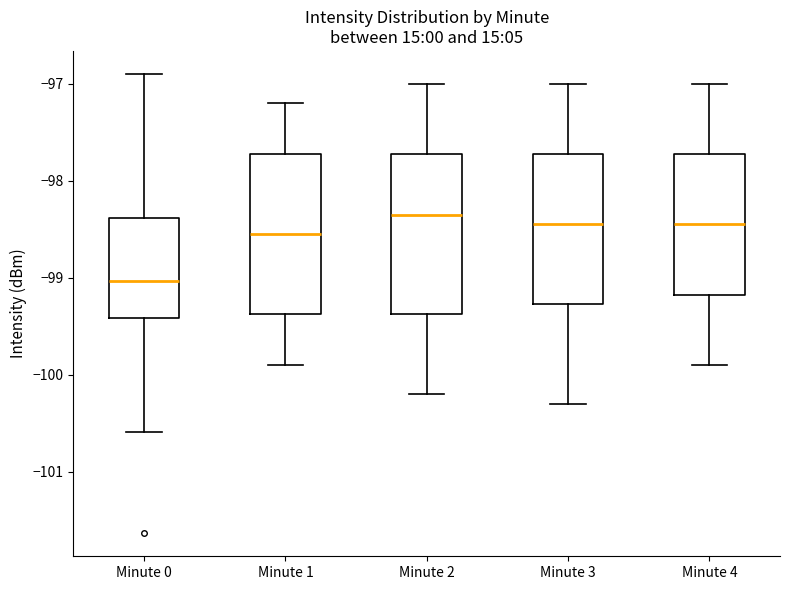

Reading left to right, read every box against the y-axis: the position of its median line, the range the box covers, and the ends of its whiskers. The values are not printed on the chart, so give them approximately, as read against the axis.

Minute 0: median -99.0, box -99.4 to -98.4, whiskers -100.6 to -96.9
Minute 1: median -98.6, box -99.4 to -97.7, whiskers -99.9 to -97.2
Minute 2: median -98.3, box -99.4 to -97.7, whiskers -100.2 to -97.0
Minute 3: median -98.4, box -99.3 to -97.7, whiskers -100.3 to -97.0
Minute 4: median -98.4, box -99.2 to -97.7, whiskers -99.9 to -97.0